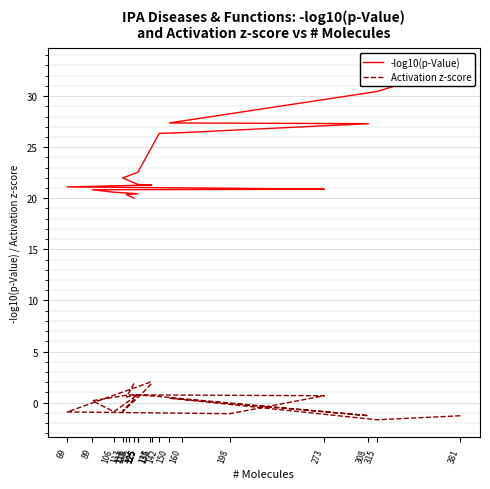

At which category is the sum across all series the highest?

381